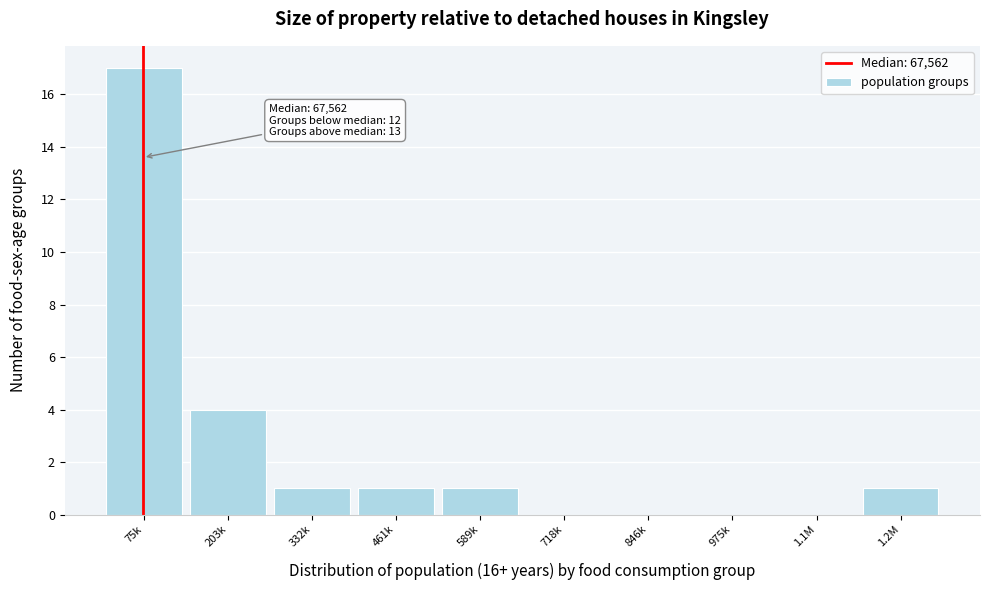

Reading left to right, list all the values displayed in this chart.

75k=17	203k=4	332k=1	461k=1	589k=1	718k=0	846k=0	975k=0	1.1M=0	1.2M=1